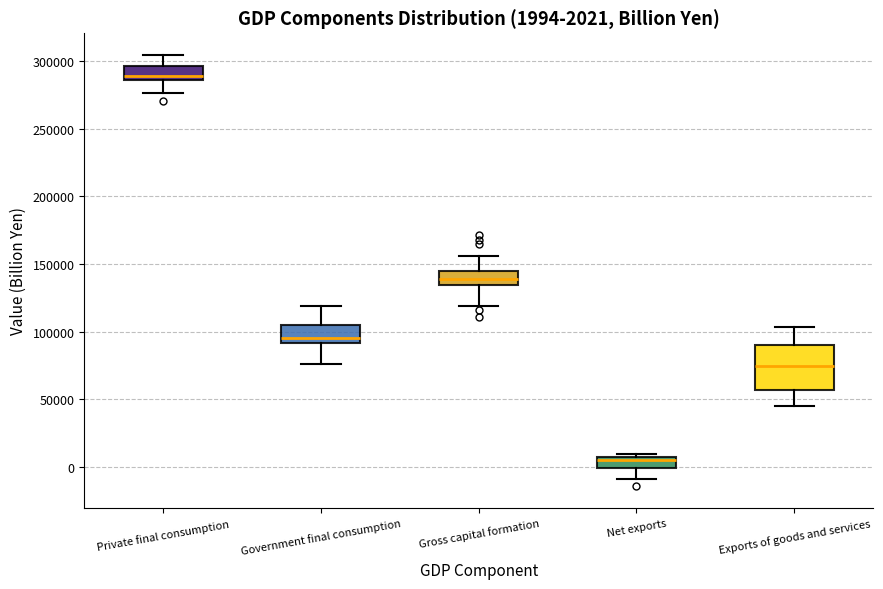

Comparing the boxes themselves (not the whiskers), which one is the tallest?

Exports of goods and services